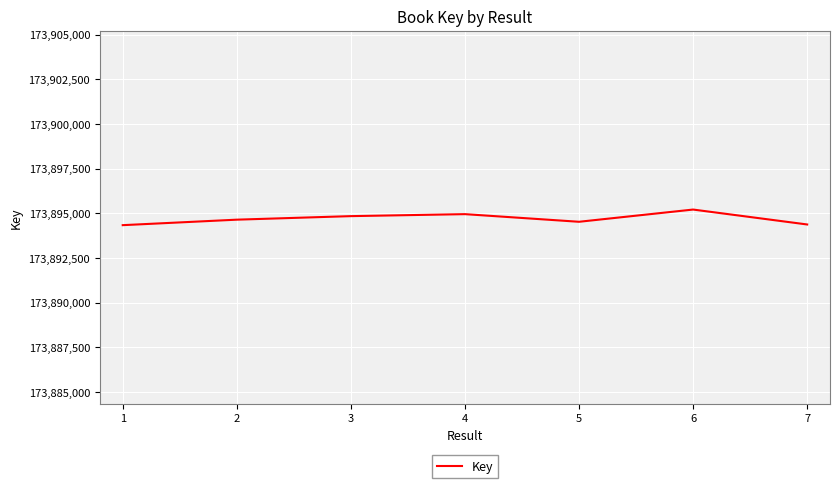

The value at 5 is 173894528. True or false?

True